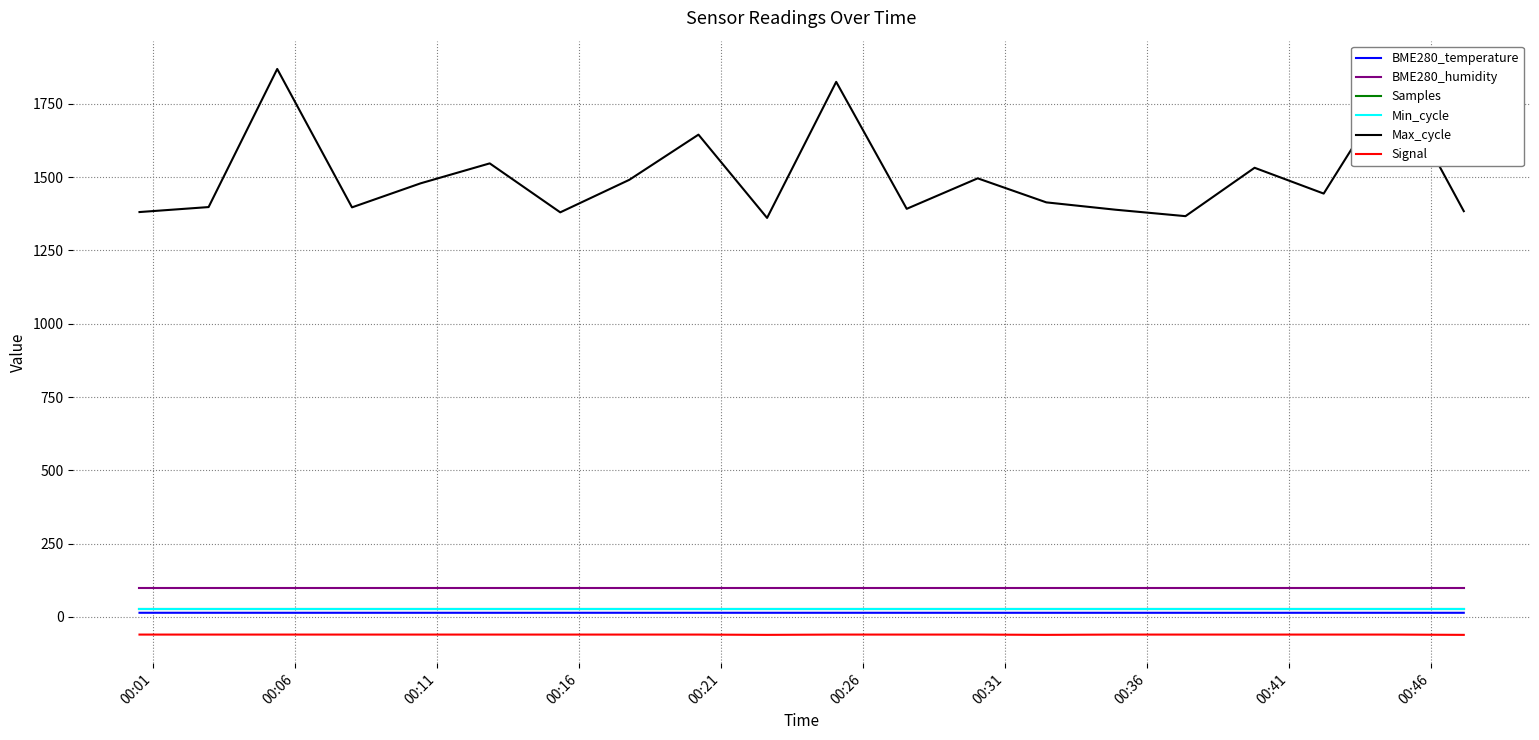

Is this an area chart (filled region under the line)?

No